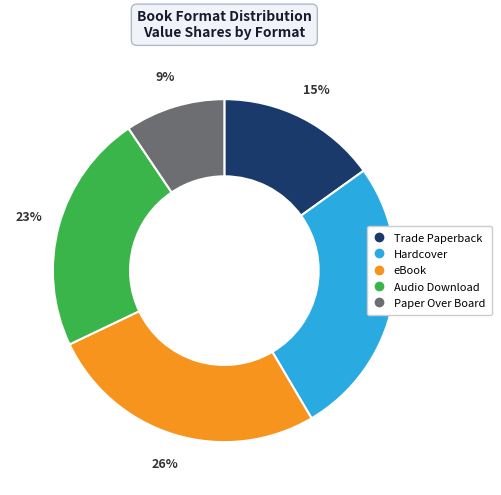

Count the number of slices in the pie.

5